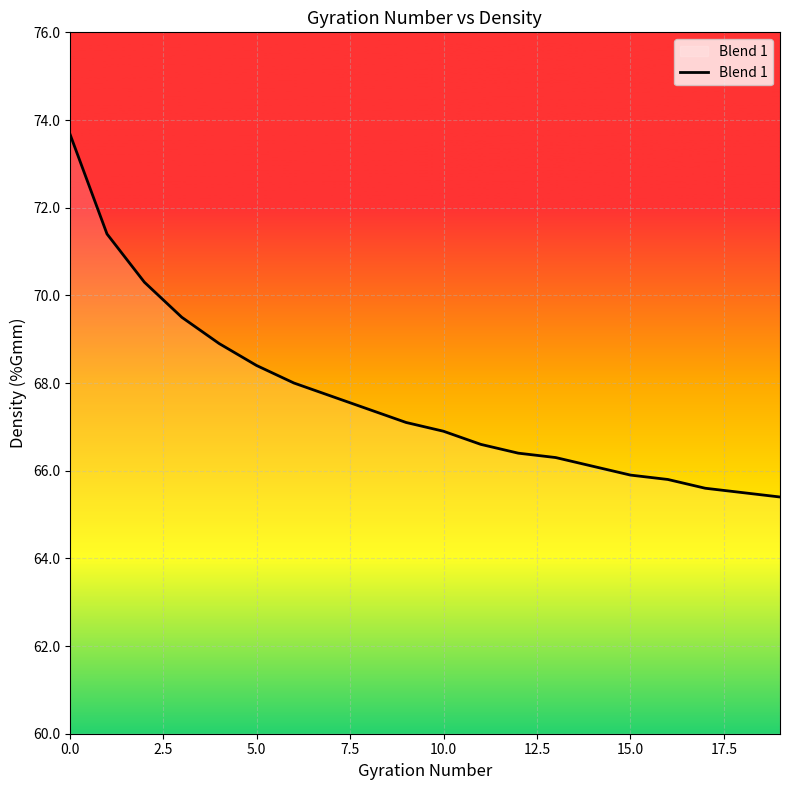

Count the number of values greater than 67.

10